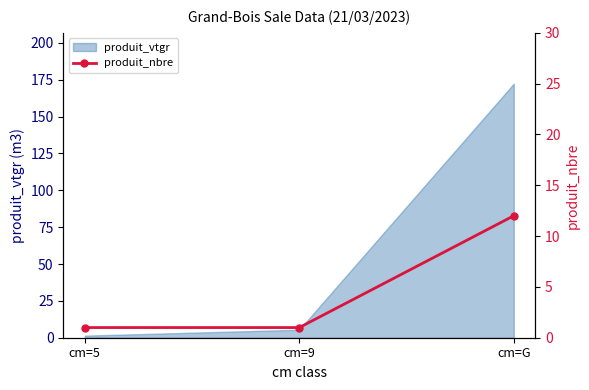

How many values are between 1 and 12?

3